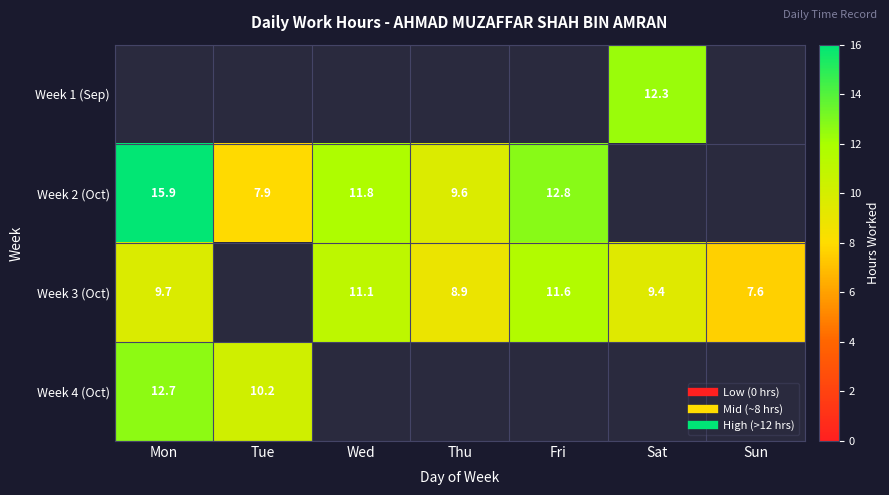

Which series has the widest spread of values?

Week 2 (Oct)